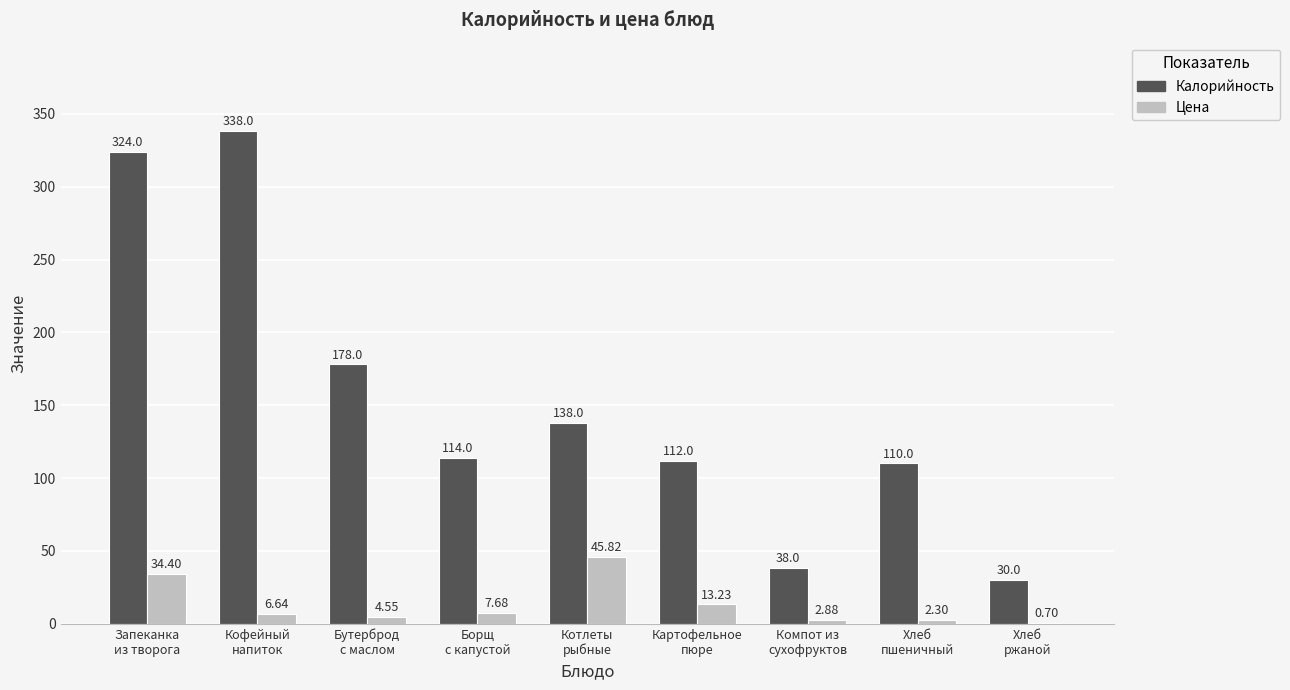

Is it true that Калорийность equals 40.9 at Борщ
с капустой?

False